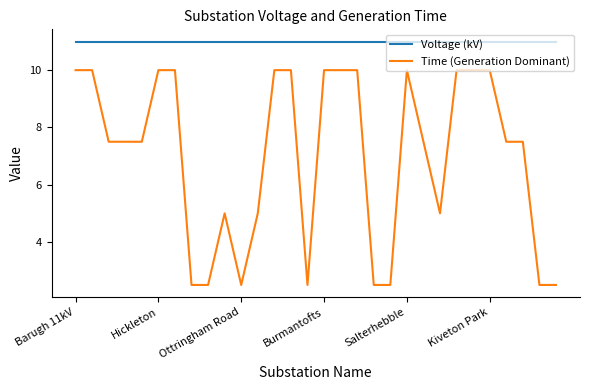

List the series in order of their peak value, lowest first.

Time (Generation Dominant), Voltage (kV)